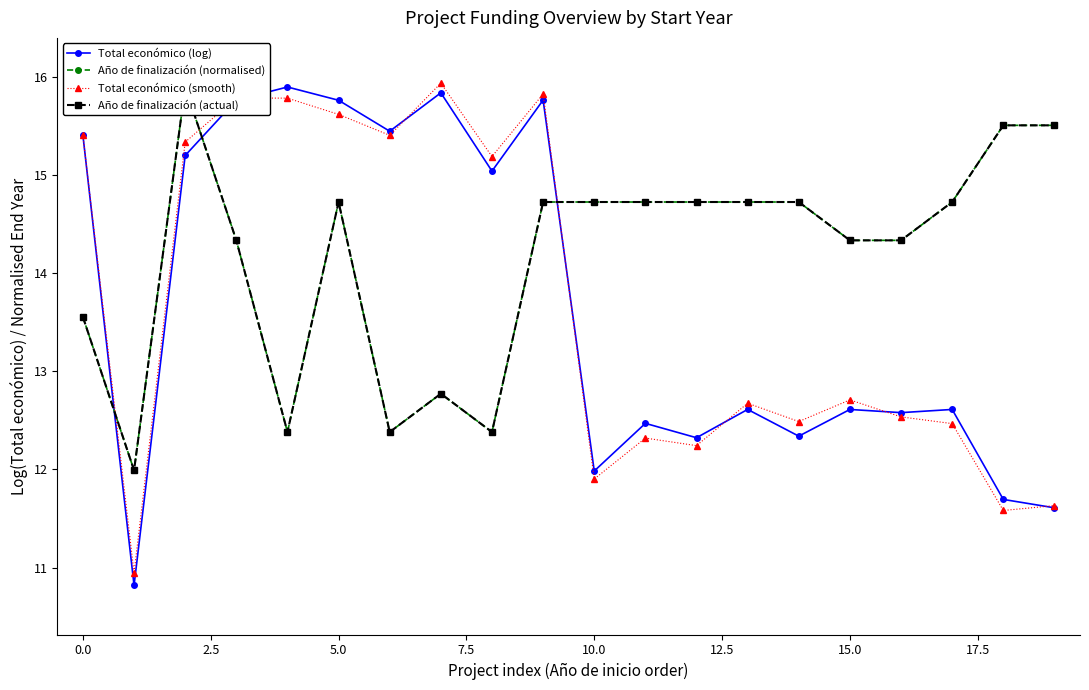

True or false: Total económico (log) has more than 2 interior local peaks.

True